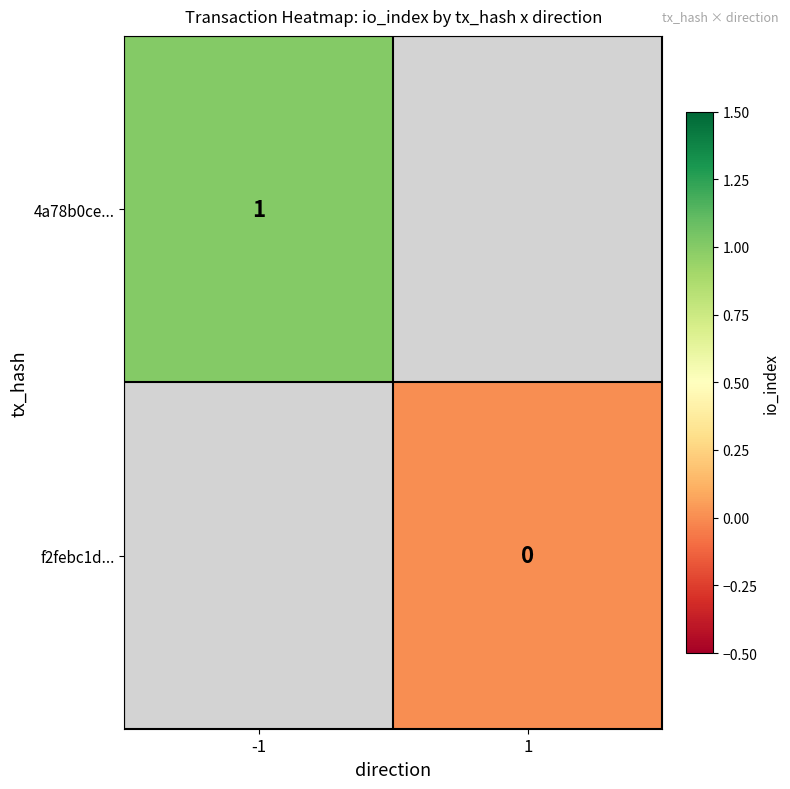

Is the value of f2febc1d... at 1 greater than the value of 4a78b0ce... at -1?

No